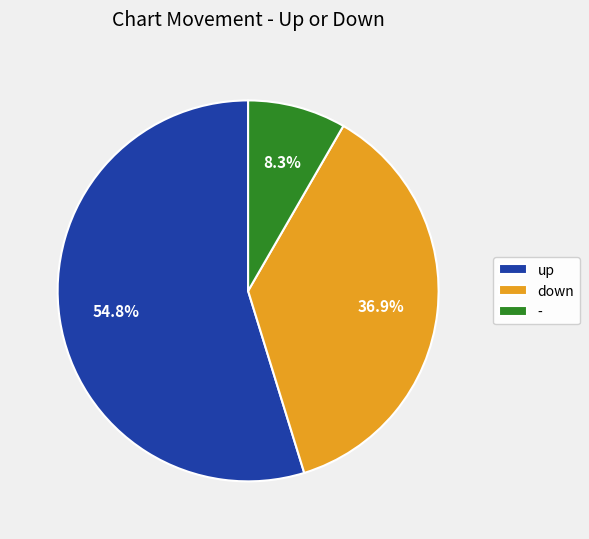

What is the ratio of the value at up to the value at -?

6.6